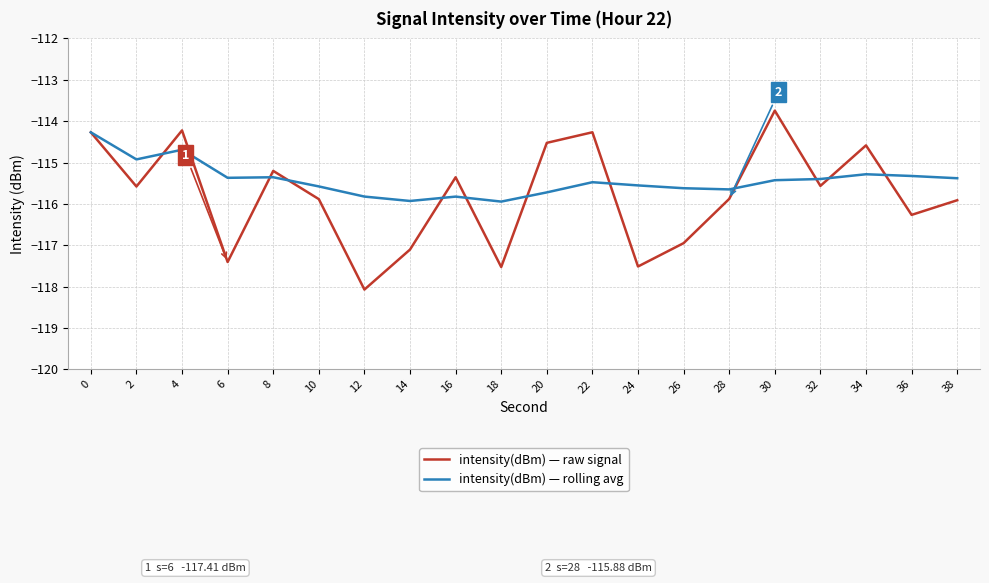

Where is the first local minimum for intensity(dBm) — rolling avg?

2